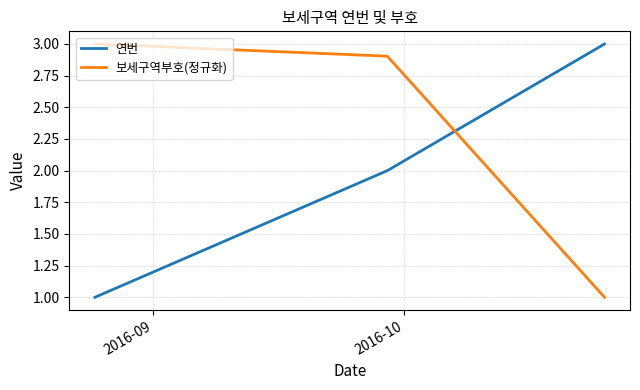

Does the chart have visible grid lines?

Yes